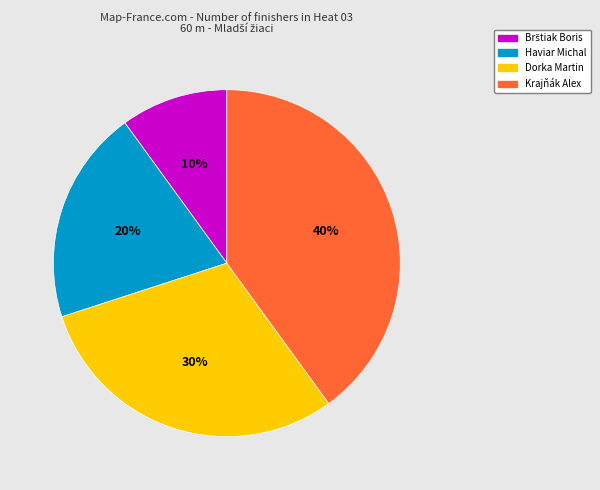

Which slice is the largest?

Krajňák Alex